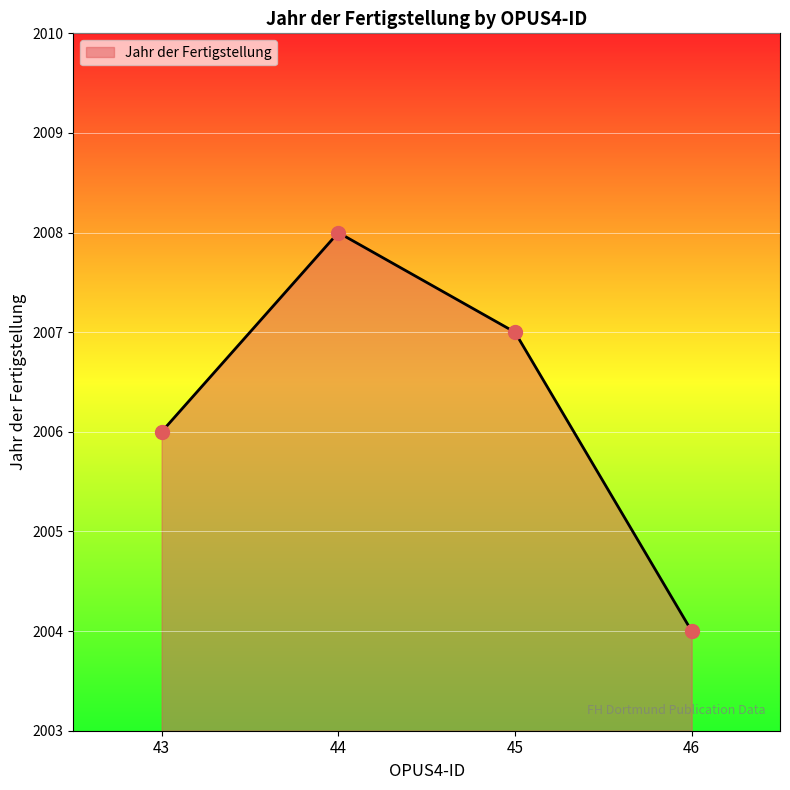

Approximately how many times larger is the value at 45 compared to 44?

1.0